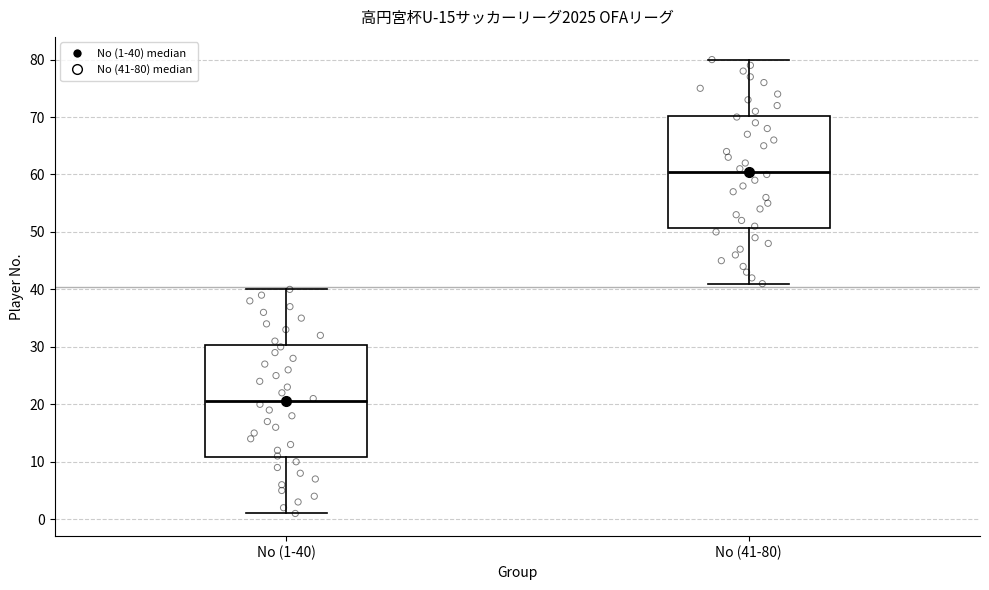

Reading left to right, transcribe this box plot: for each box, give where its median line is, the range the box spans, and where its two whiskers end, as read against the y-axis. The values are not printed on the chart, so give them approximately, as read against the axis.

No (1-40): median 21, box 11 to 30, whiskers 1 to 40
No (41-80): median 61, box 51 to 70, whiskers 41 to 80